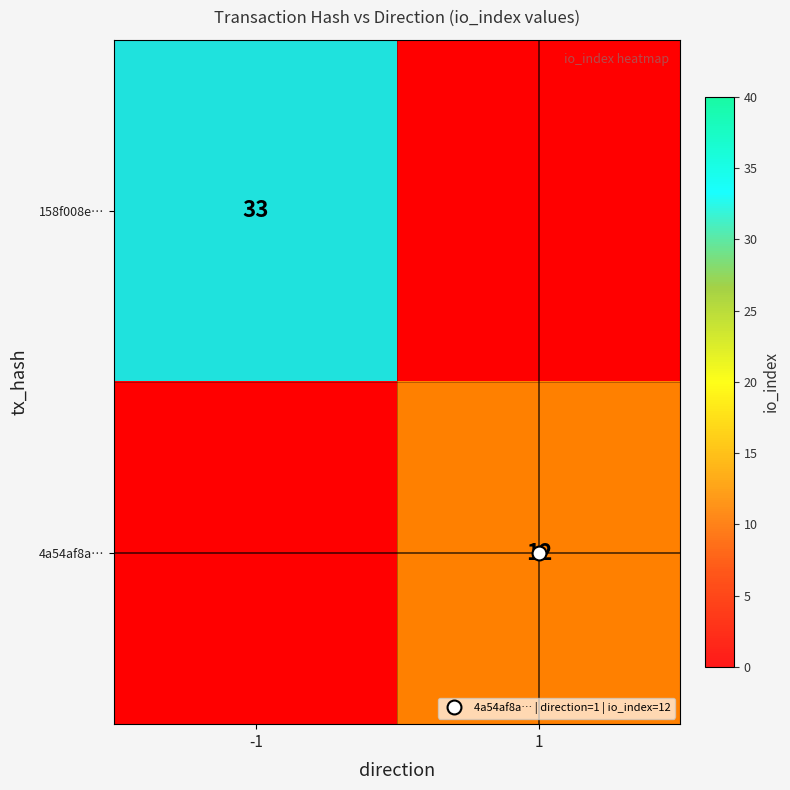

How many values in 4a54af8a… are above zero?

1